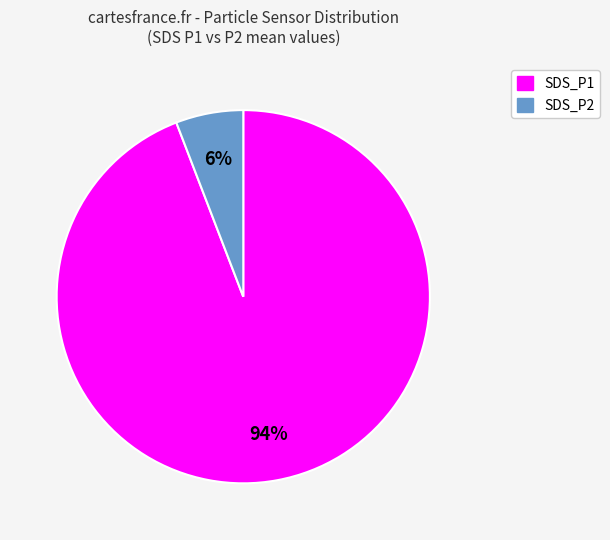

How many slices are in this pie chart?

2